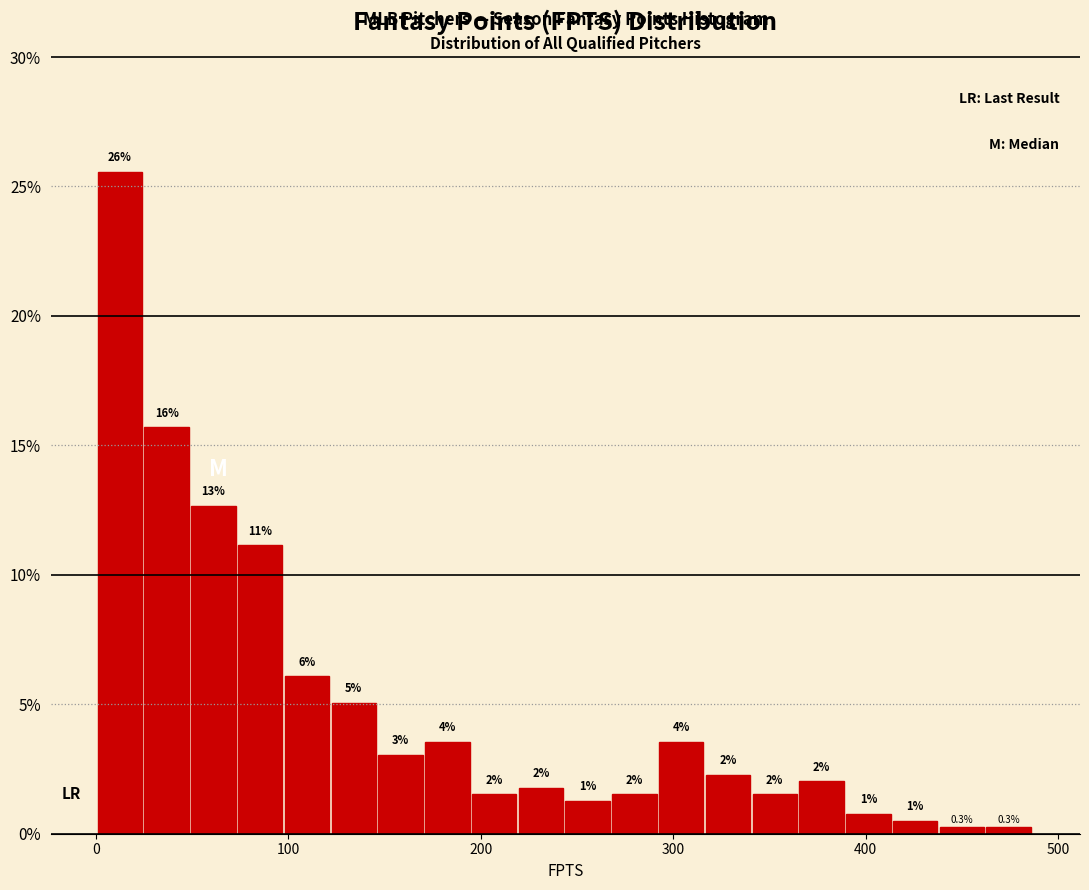

Around what value on the x-axis is the tallest bar? Give the approximate position of its centre, as read against the axis.

10